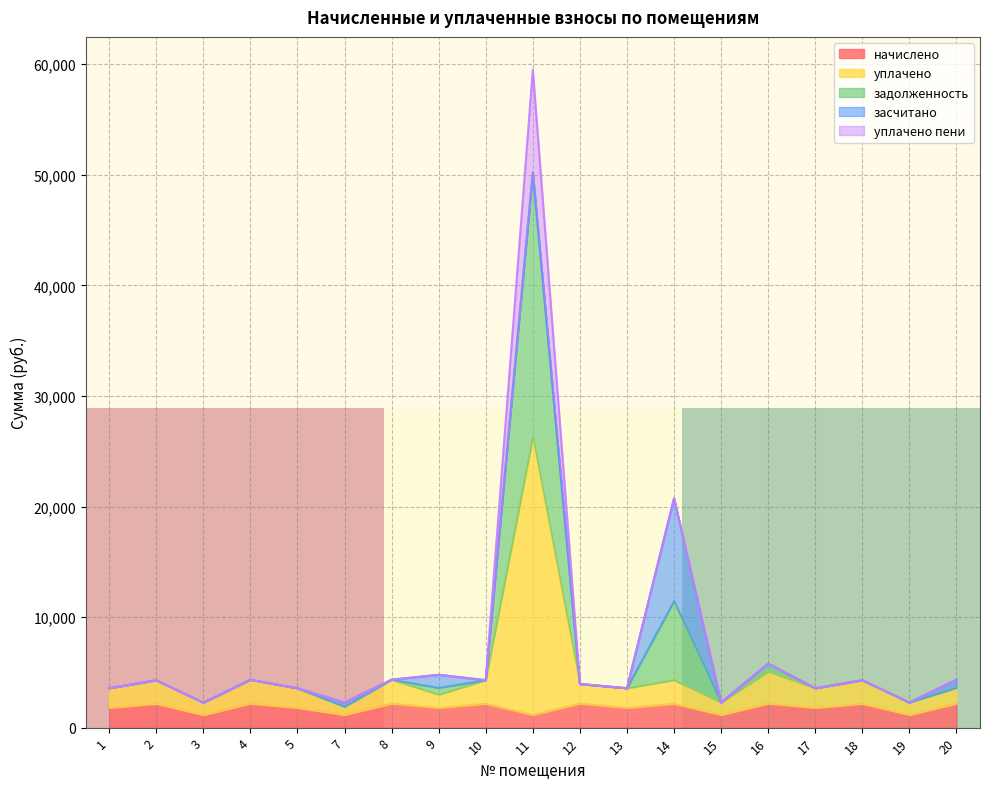

At which category is the sum across all series the highest?

11